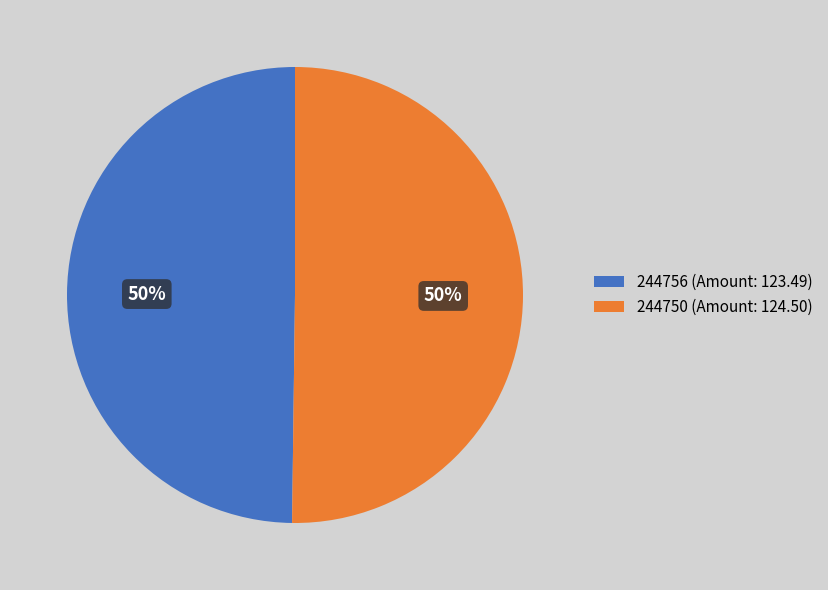

Approximately how many times larger is the value at 244750 (Amount: 124.50) compared to 244756 (Amount: 123.49)?

1.0